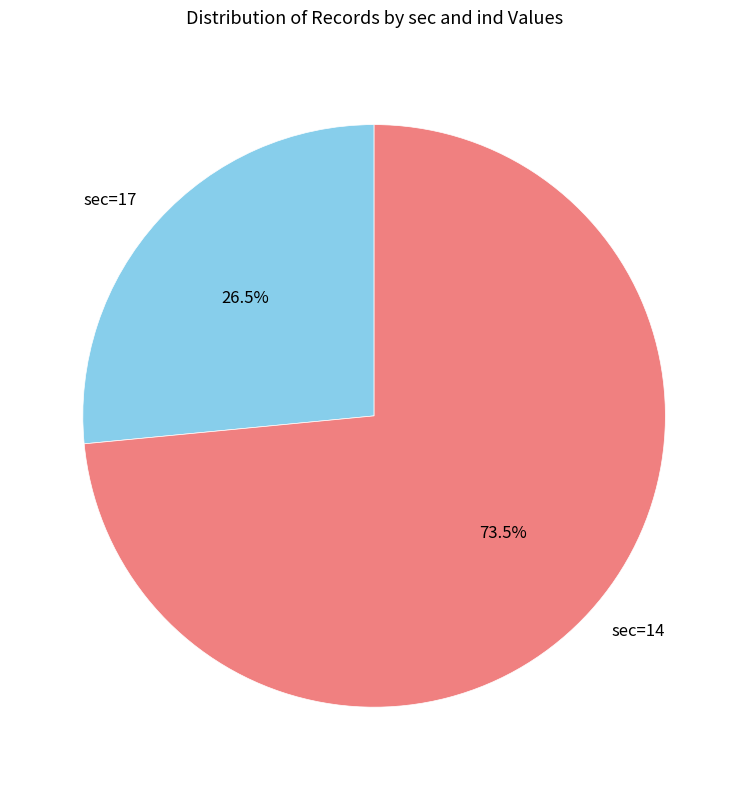

What is the total percentage of sec=14 and sec=17?

100.0%